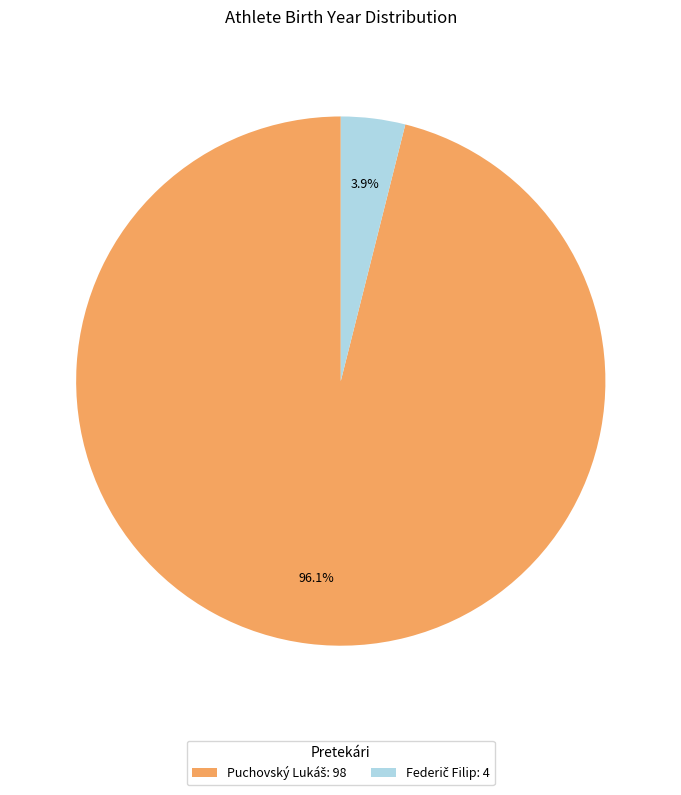

Is there any slice that represents more than half of the pie?

Yes